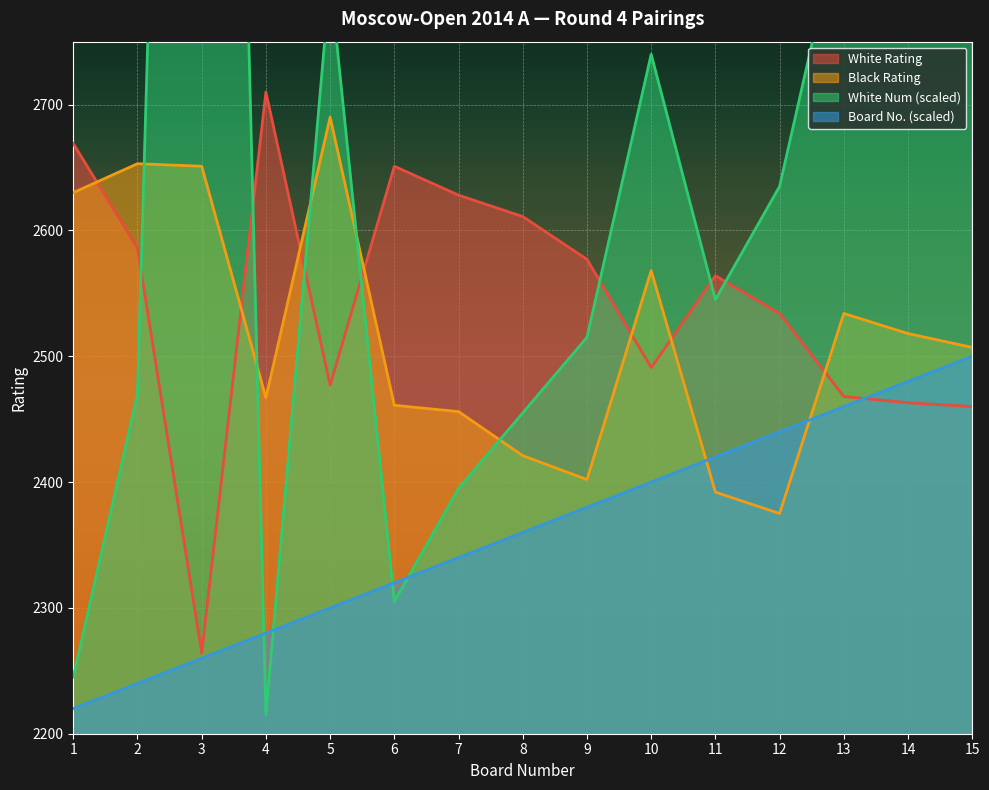

What is the maximum value shown in the chart?

4225